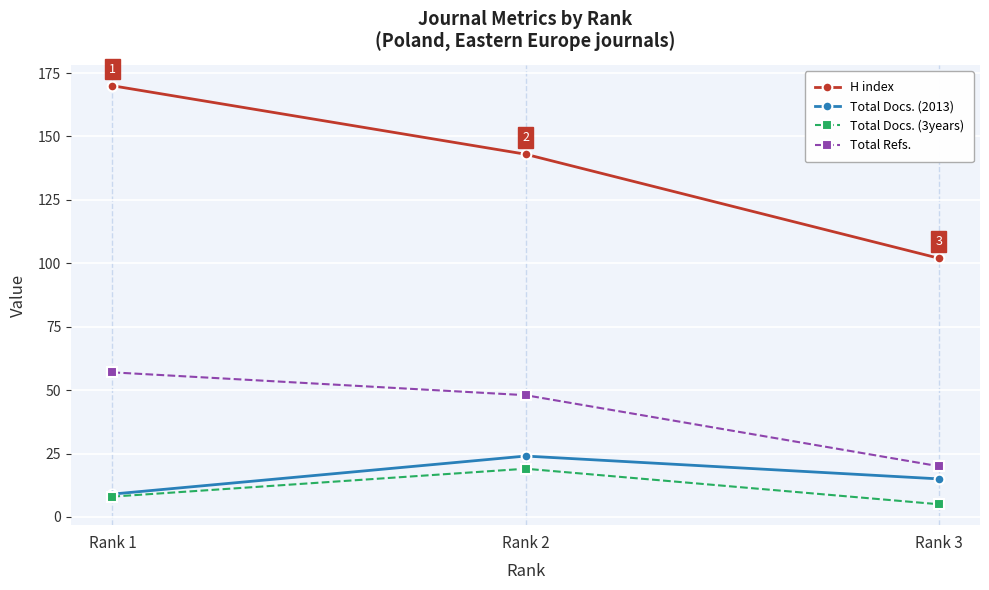

Is it true that Total Docs. (3years) equals 5 at Rank 3?

True